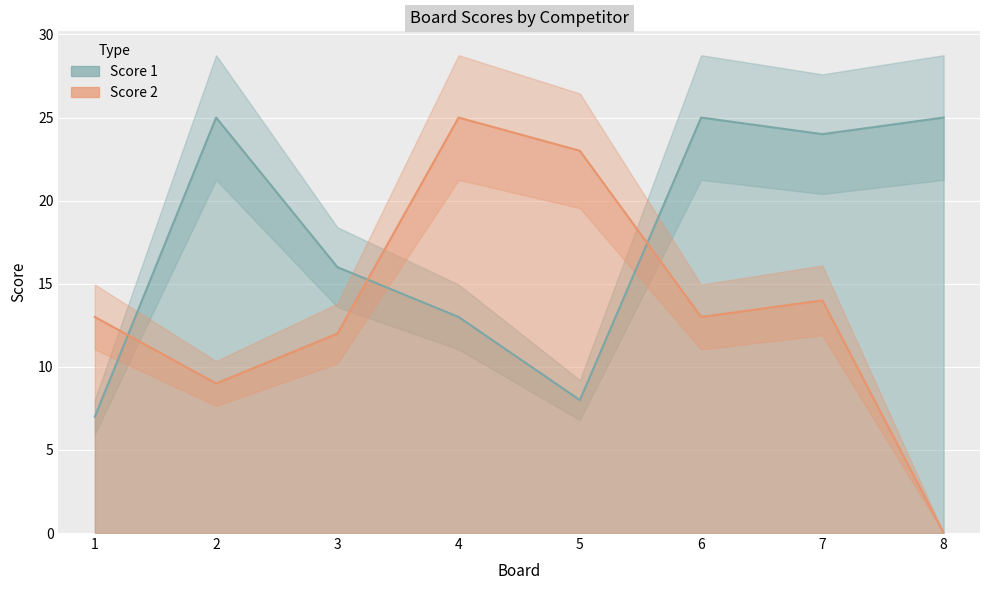

At which label does Score 1 first exceed 24?

2